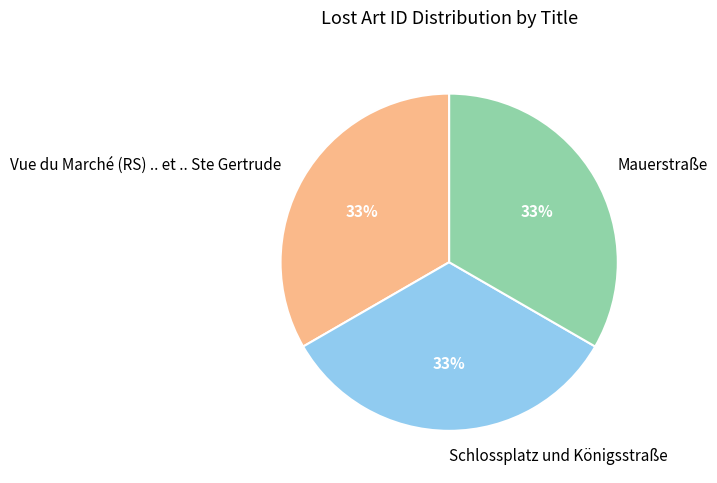

Is there a majority slice in this chart?

No